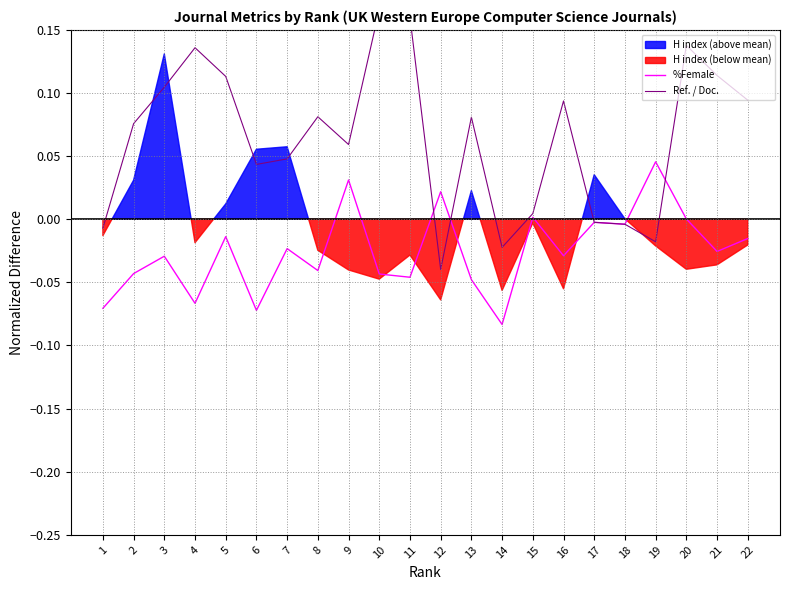

Reading left to right, extract all data points from this chart.

%Female: -0.1	-0.0	-0.0	-0.1	-0.0	-0.1	-0.0	-0.0	0.0	-0.0	-0.0	0.0	-0.0	-0.1	0.0	-0.0	-0.0	-0.0	0.0	0.0	-0.0	-0.0
Ref. / Doc.: -0.0	0.1	0.1	0.1	0.1	0.0	0.0	0.1	0.1	0.2	0.2	-0.0	0.1	-0.0	0.0	0.1	-0.0	-0.0	-0.0	0.1	0.1	0.1